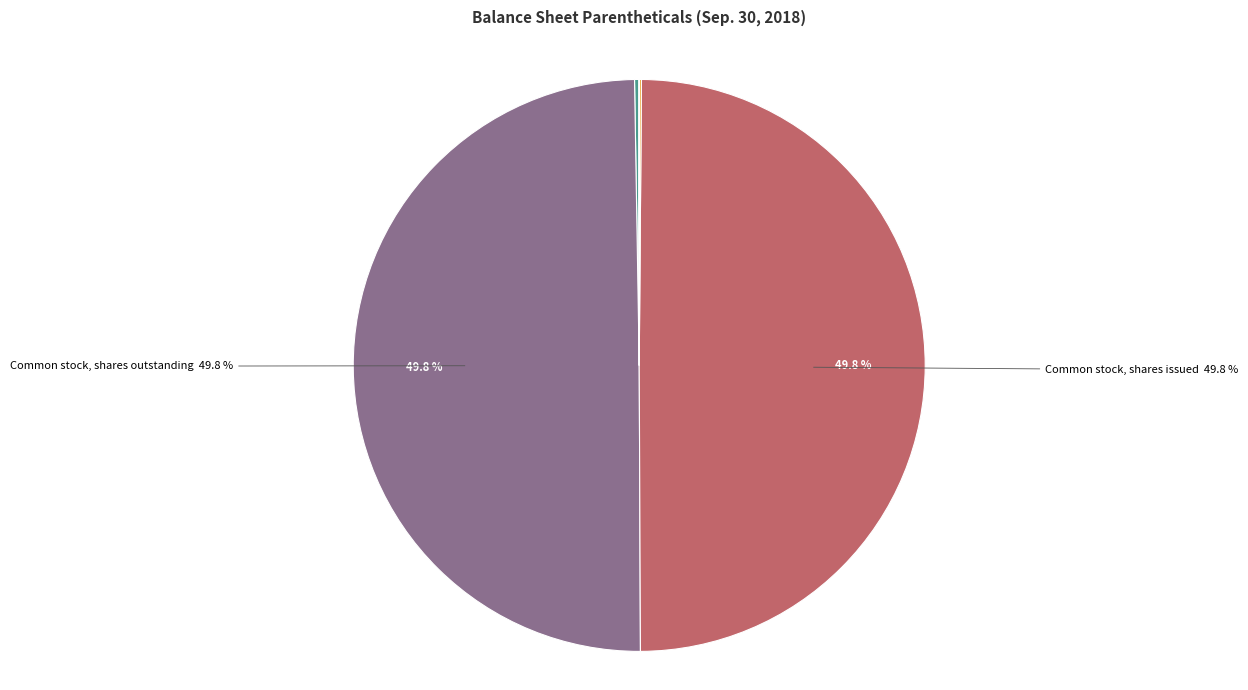

How many slices are in this pie chart?

7